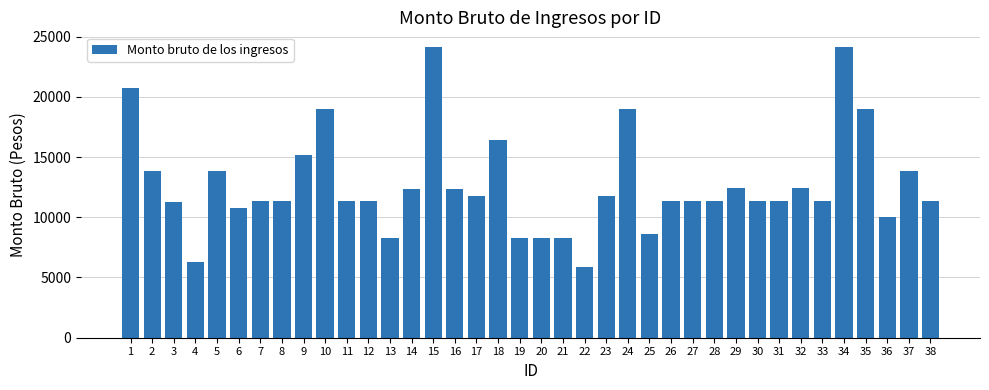

Count the number of values greater than 11326.

19